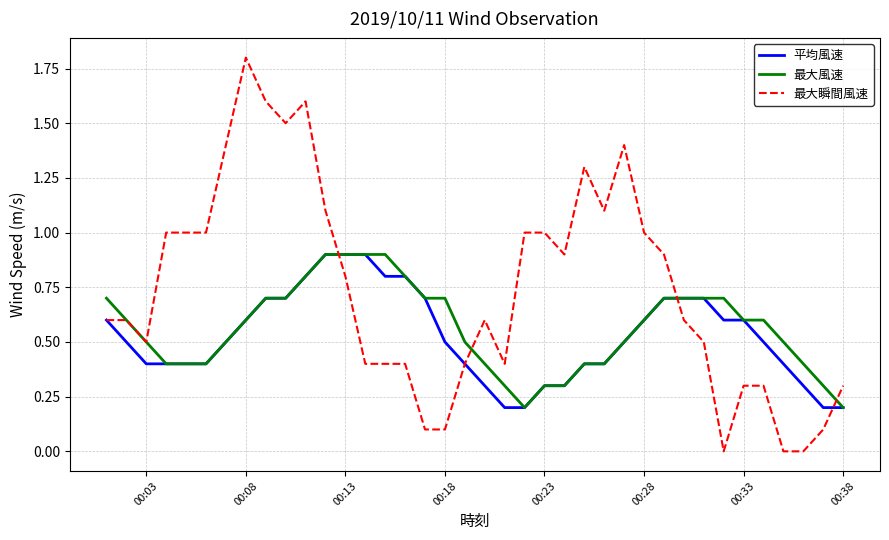

What is the difference between the second highest and second lowest values in the 平均風速 series?

0.7